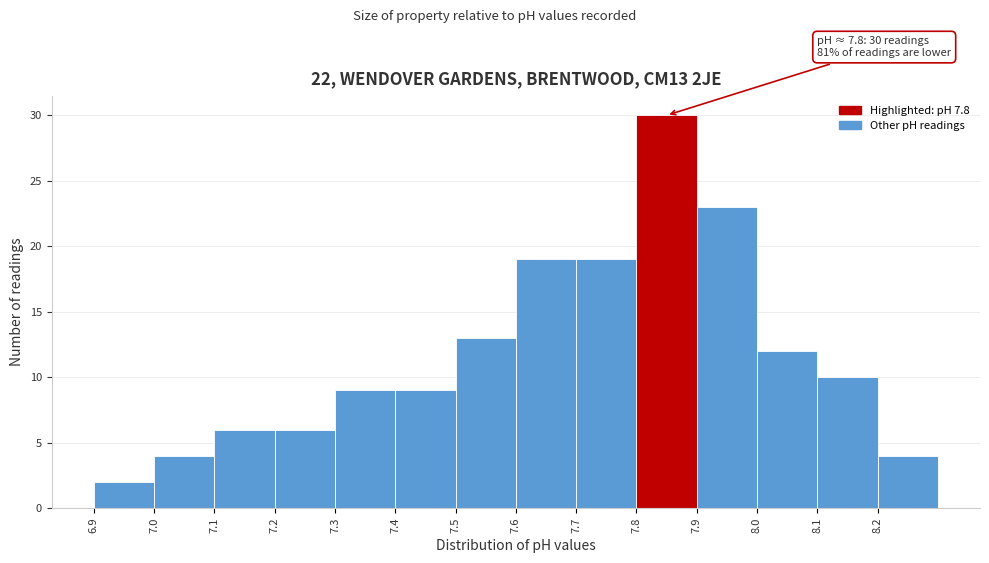

Over which range of the x-axis is the bar tallest?

7.8 to 7.9